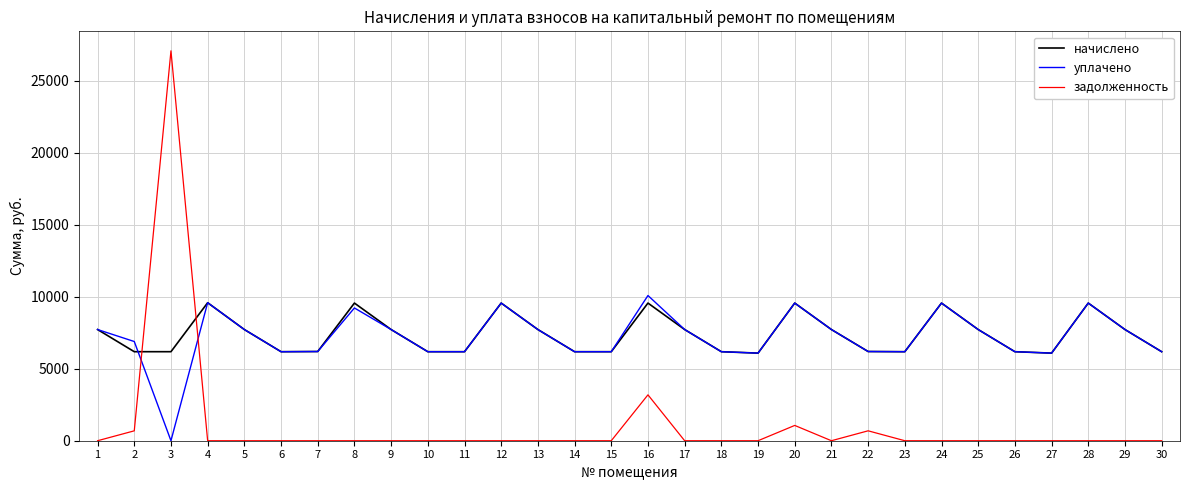

What value does the уплачено series have at 4?

9588.2